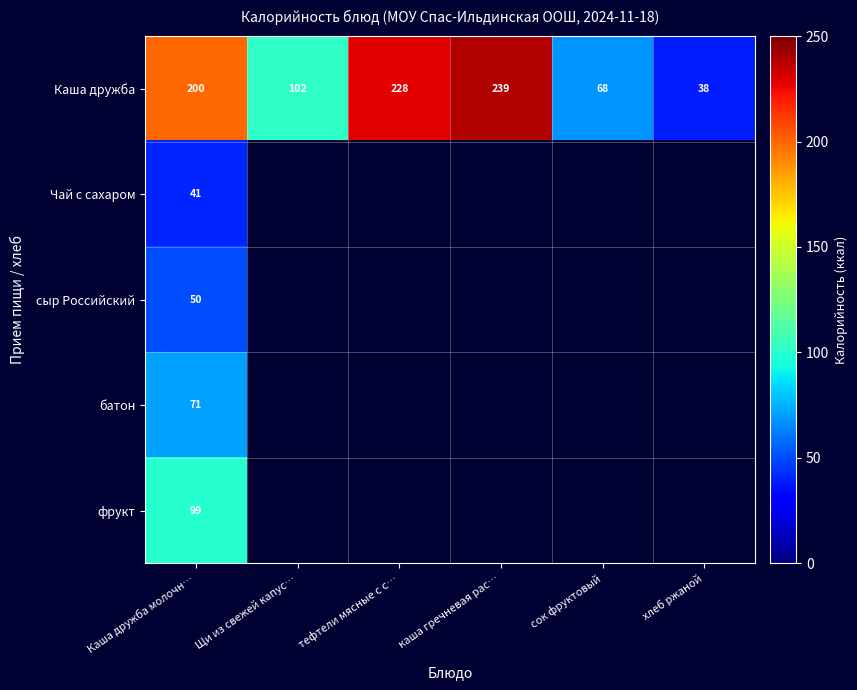

List the labels in order of Каша дружба value, smallest first.

хлеб ржаной, сок фруктовый, Щи из свежей капус…, Каша дружба молочн…, тефтели мясные с с…, каша гречневая рас…